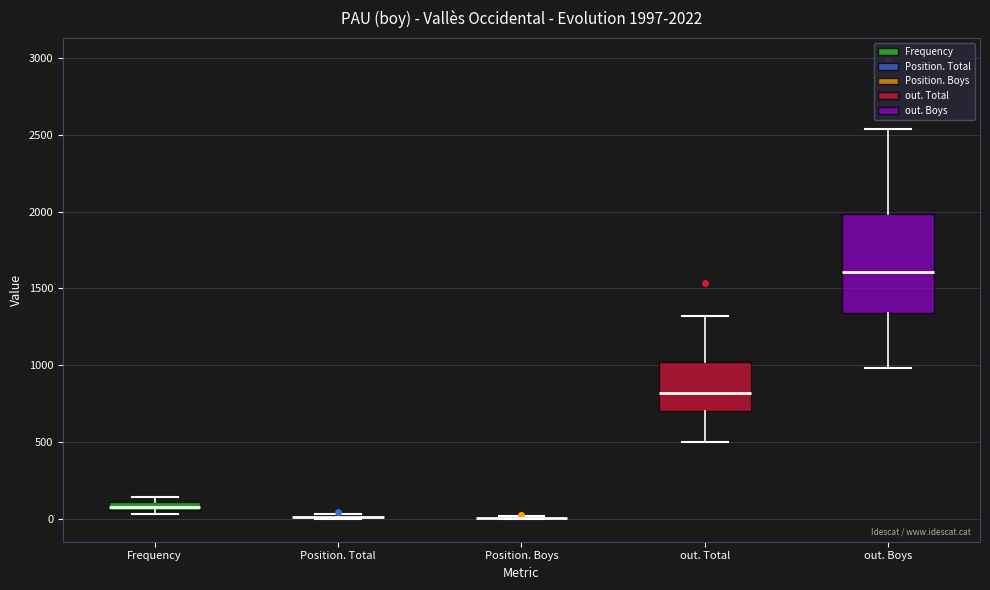

Comparing the boxes themselves (not the whiskers), which one is the tallest?

out. Boys